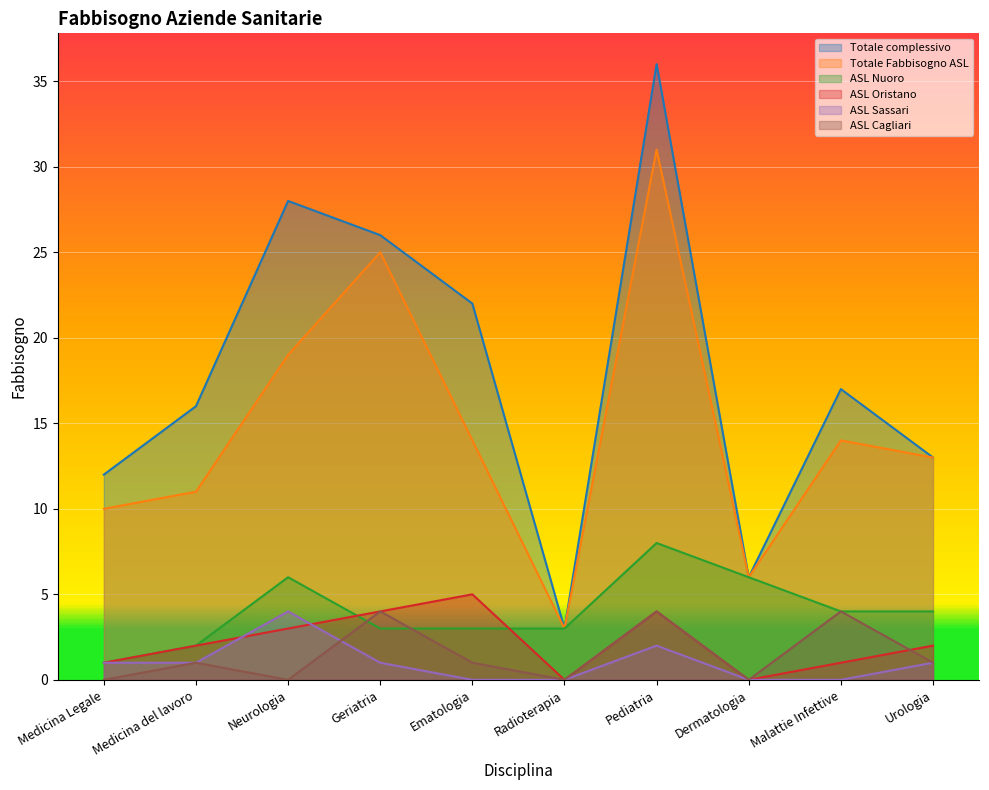

In Totale complessivo, how many points are higher than both neighbors (excluding endpoints)?

3